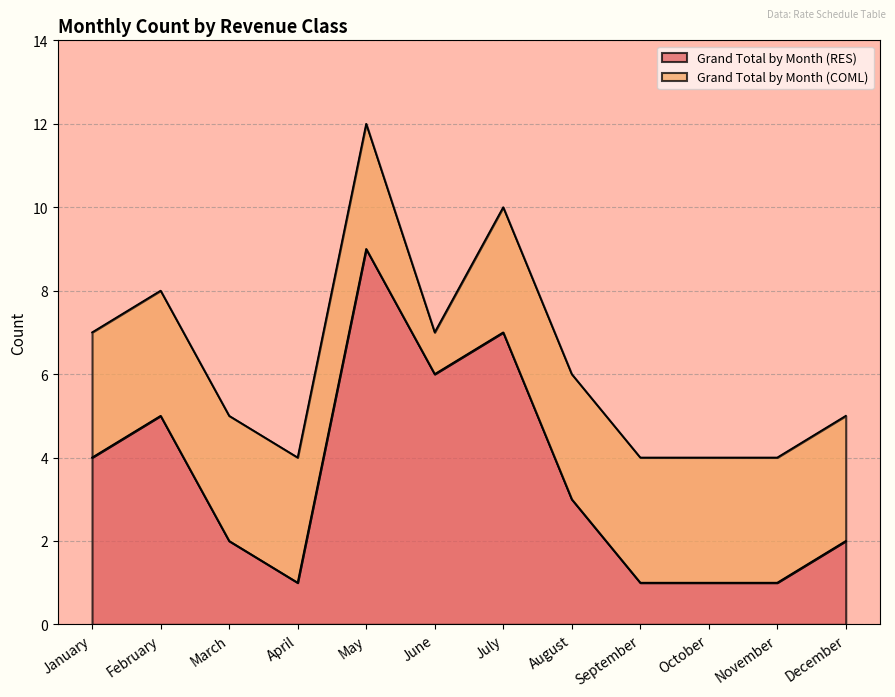

Where is the data nearest to the value 5?

February